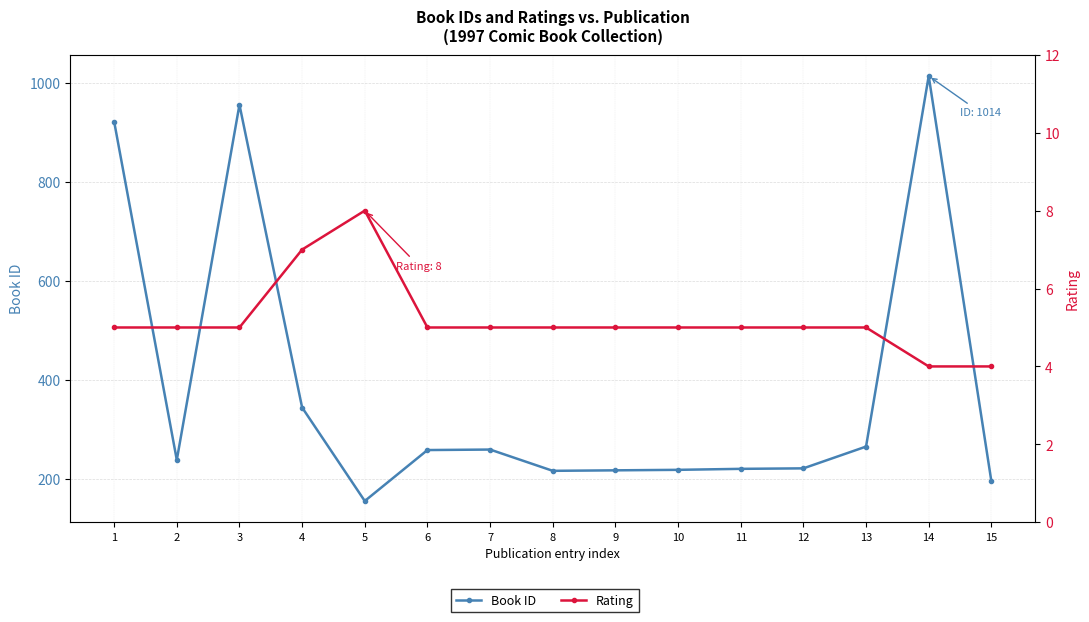

Reading left to right, list all the values displayed in this chart.

Book ID: 1=922	2=238	3=956	4=344	5=155	6=258	7=259	8=216	9=217	10=218	11=220	12=221	13=265	14=1014	15=195
Rating: 1=5	2=5	3=5	4=7	5=8	6=5	7=5	8=5	9=5	10=5	11=5	12=5	13=5	14=4	15=4